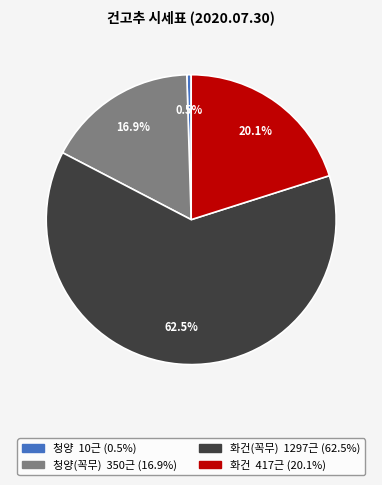

Does any single category account for the majority?

Yes